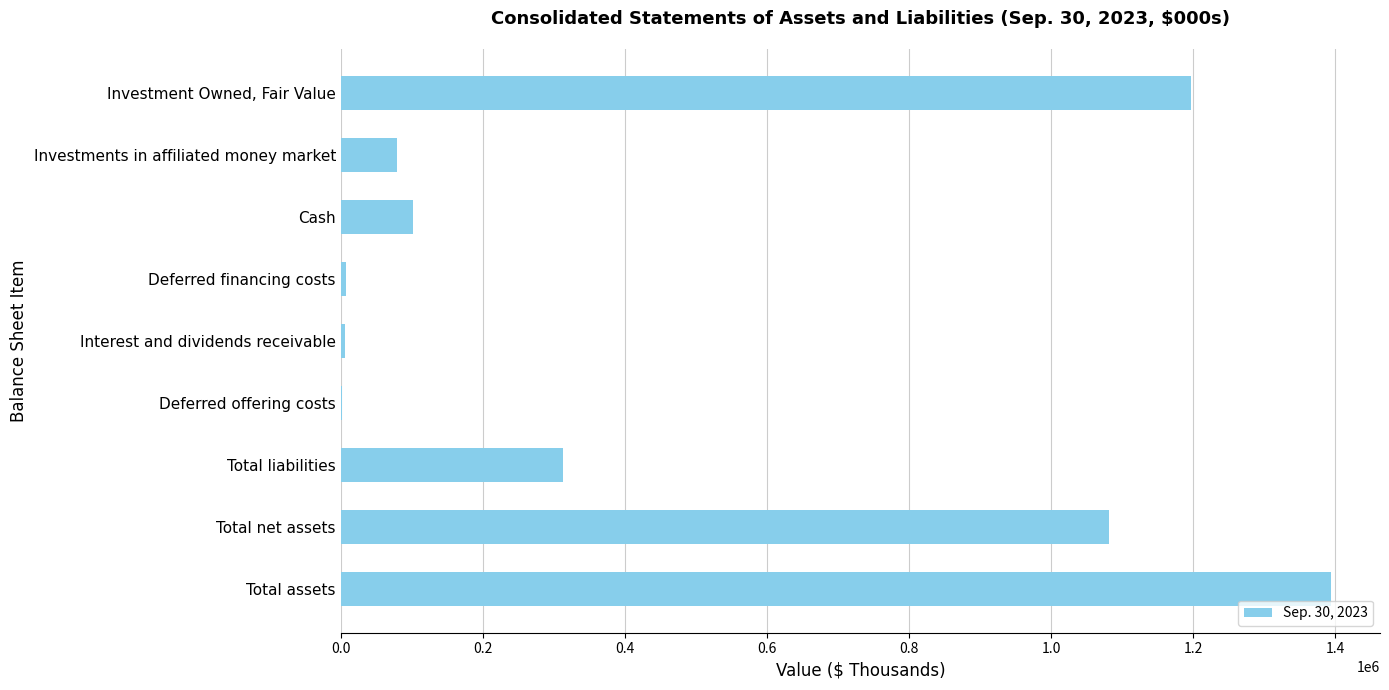

Which category has the highest value across all series?

Total assets